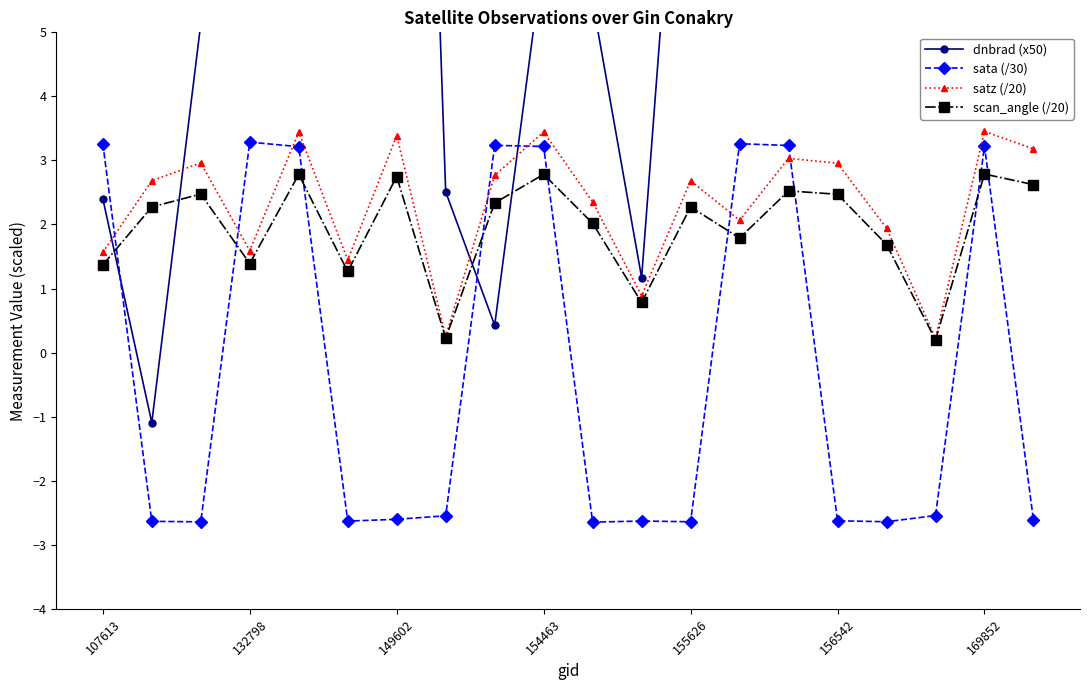

How many interior local valleys does the scan_angle (/20) series have?

6